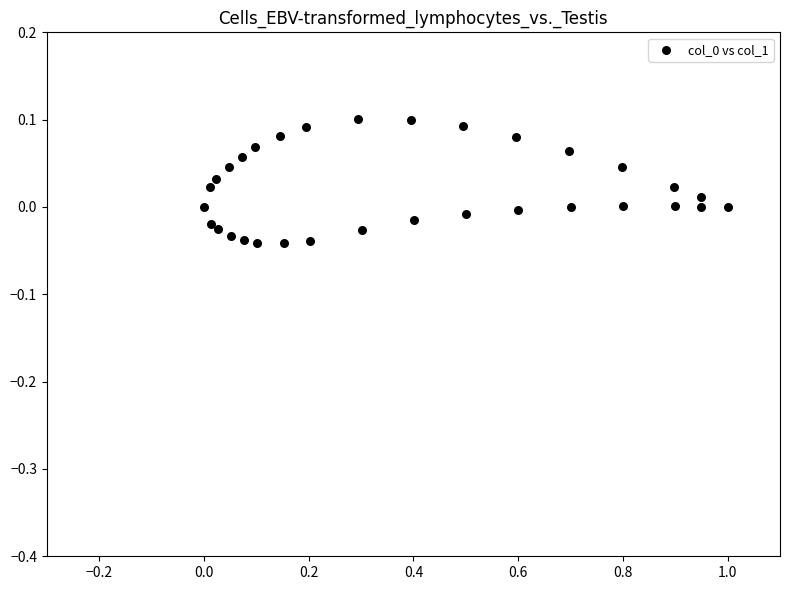

What is the range of X values (max minus min)?

1.0